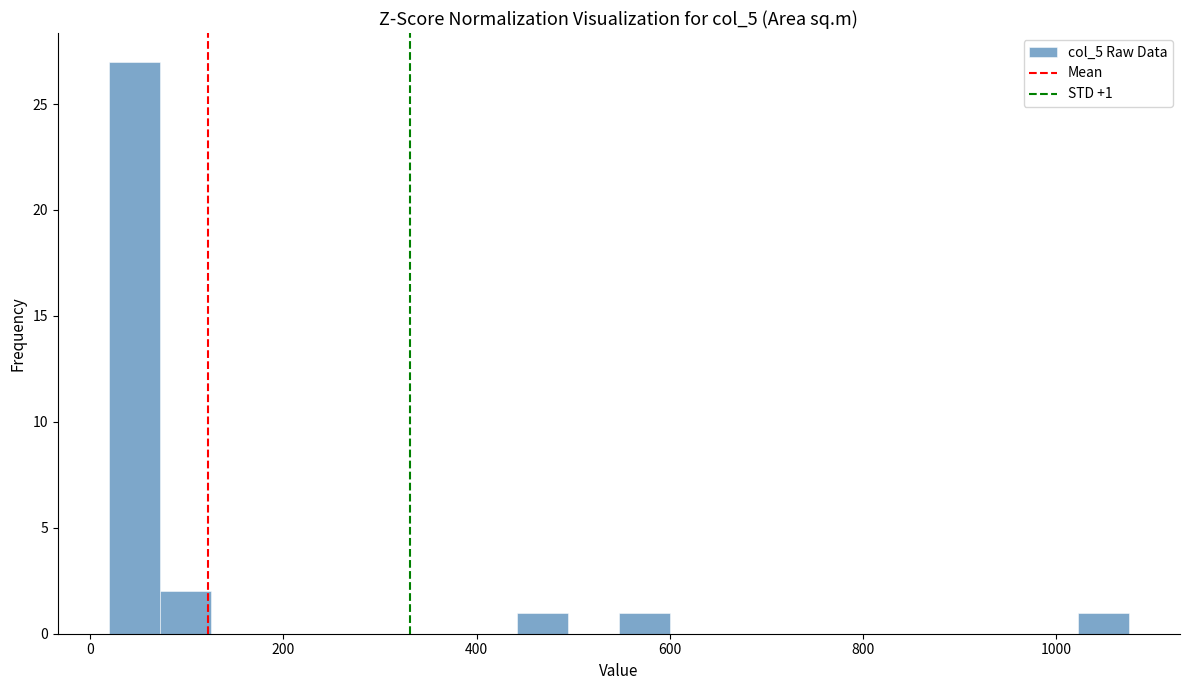

Read against the x-axis, roughly where is the centre of the tallest bar?

40